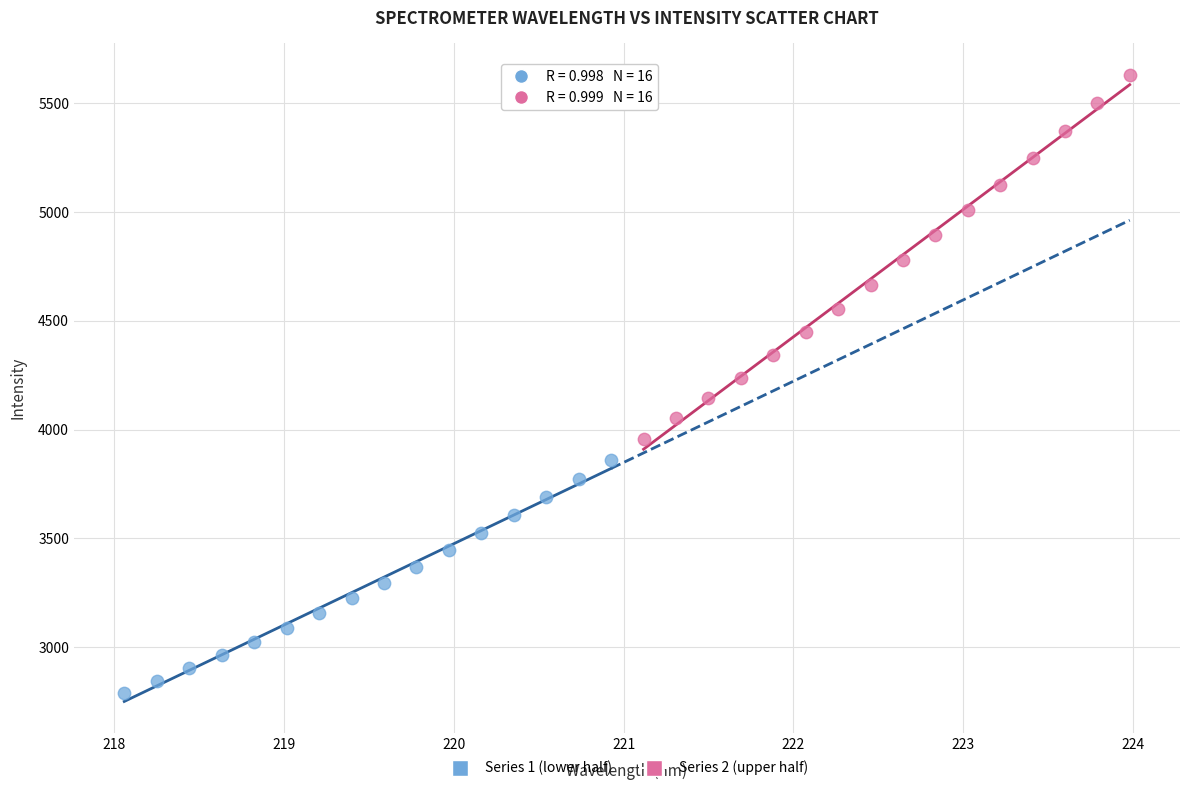

Which series reaches the maximum Y coordinate?

Series 2 (upper half)